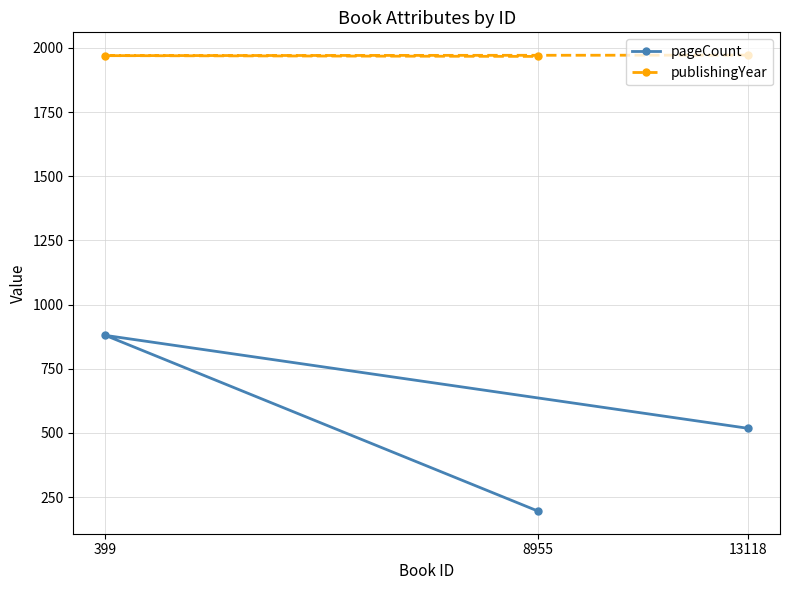

Is it true that pageCount equals 880 at 399?

True